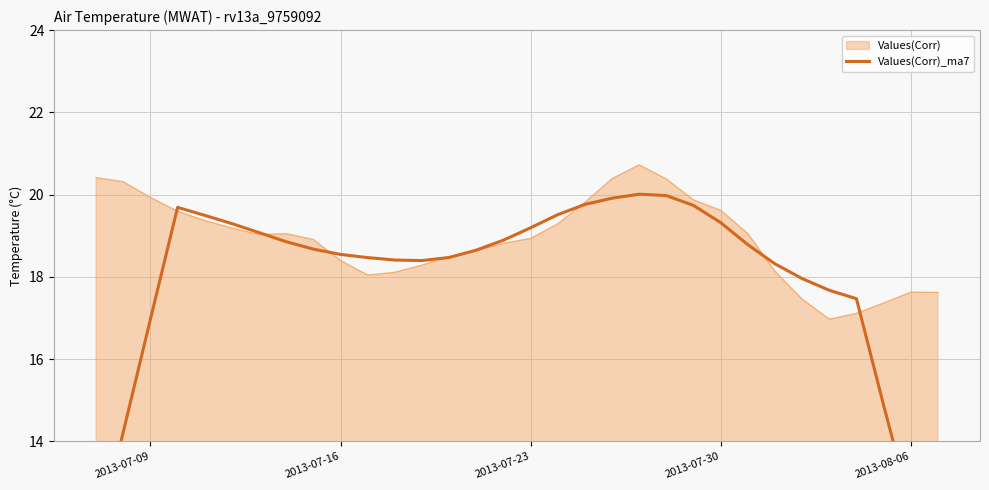

What is the highest value of the Values(Corr) series?

20.7